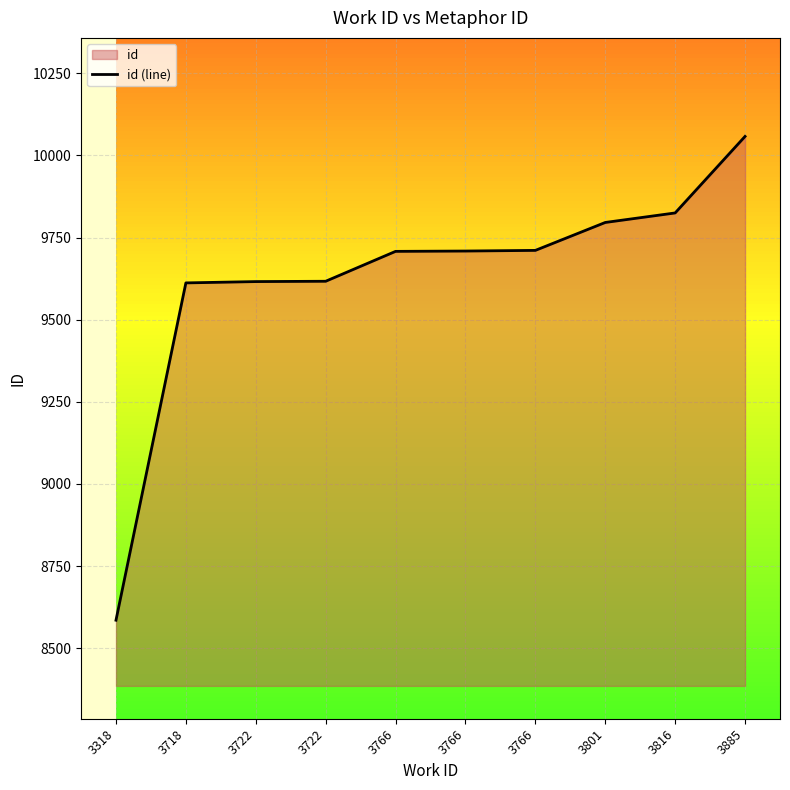

Where does the data first go above 9709?

3766